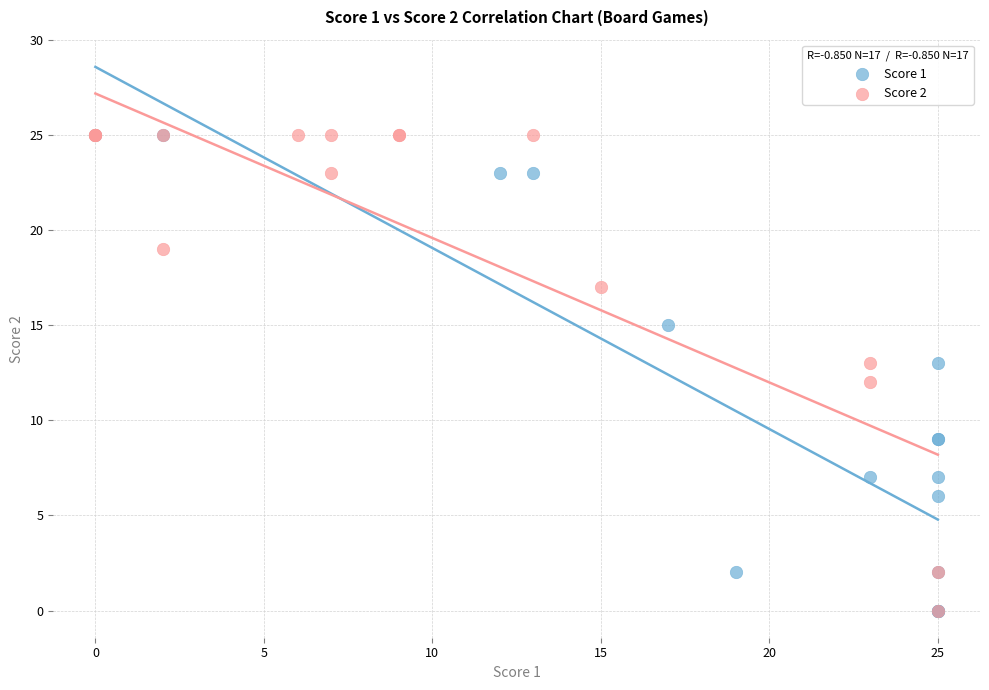

What are all the series names shown in the legend?

Score 1, Score 2